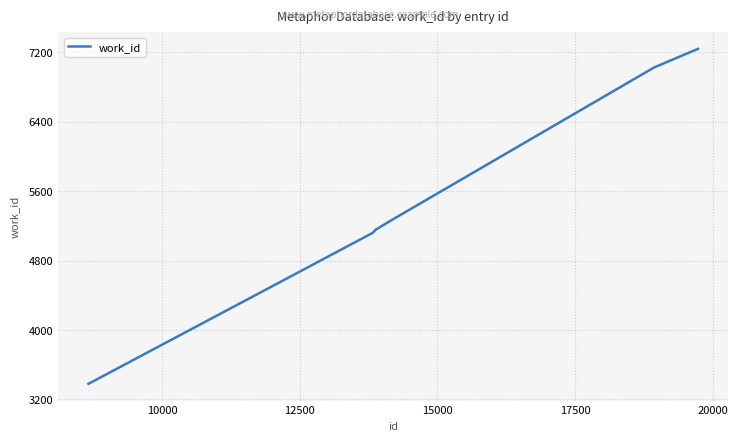

What is the maximum value shown in the chart?

7238